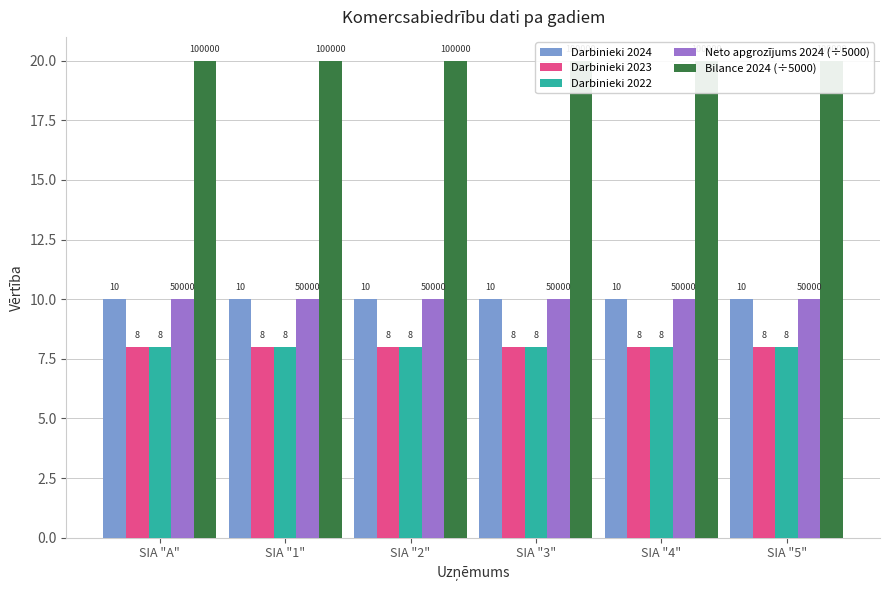

The value of Darbinieki 2024 at SIA "5" is 10. True or false?

True